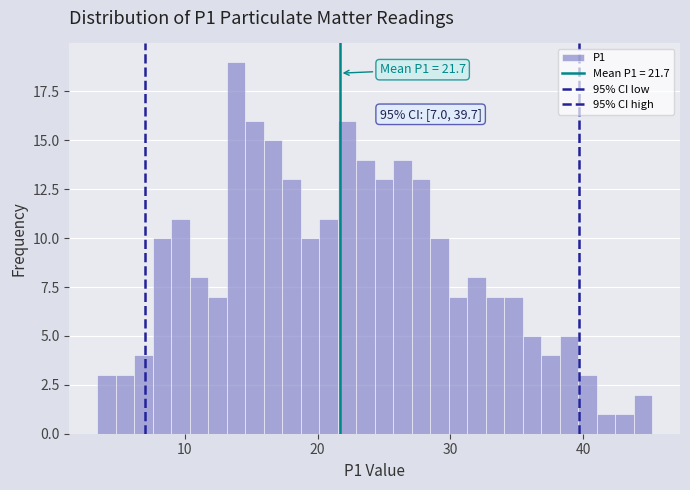

Read against the x-axis, roughly where is the centre of the tallest bar?

14